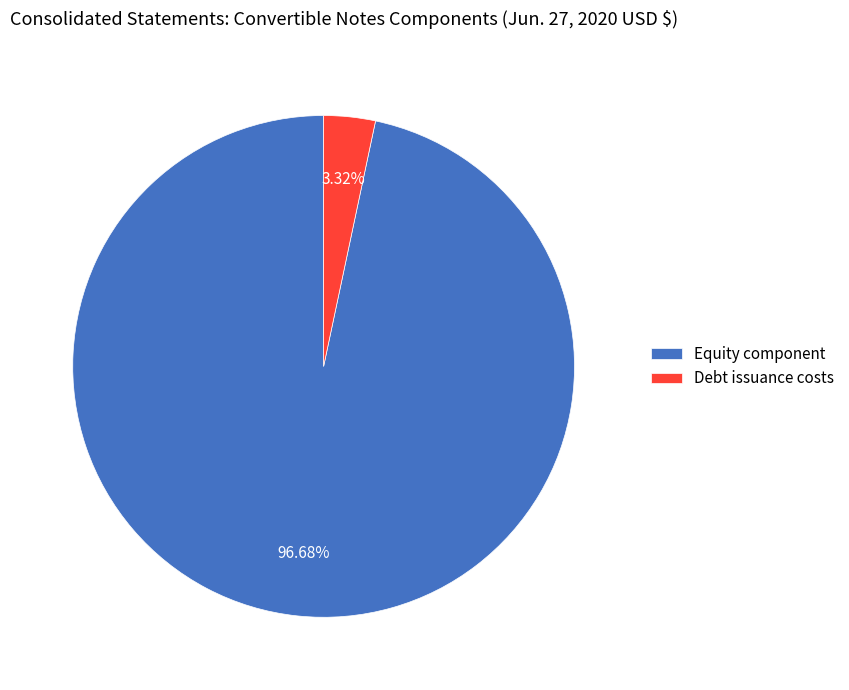

What percentage is the Debt issuance costs slice, to the nearest percent?

3%